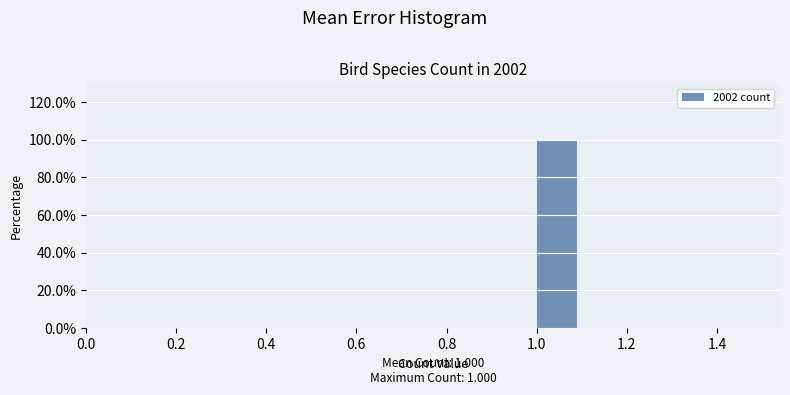

Over which range of the x-axis is the bar tallest?

1.0 to 1.1